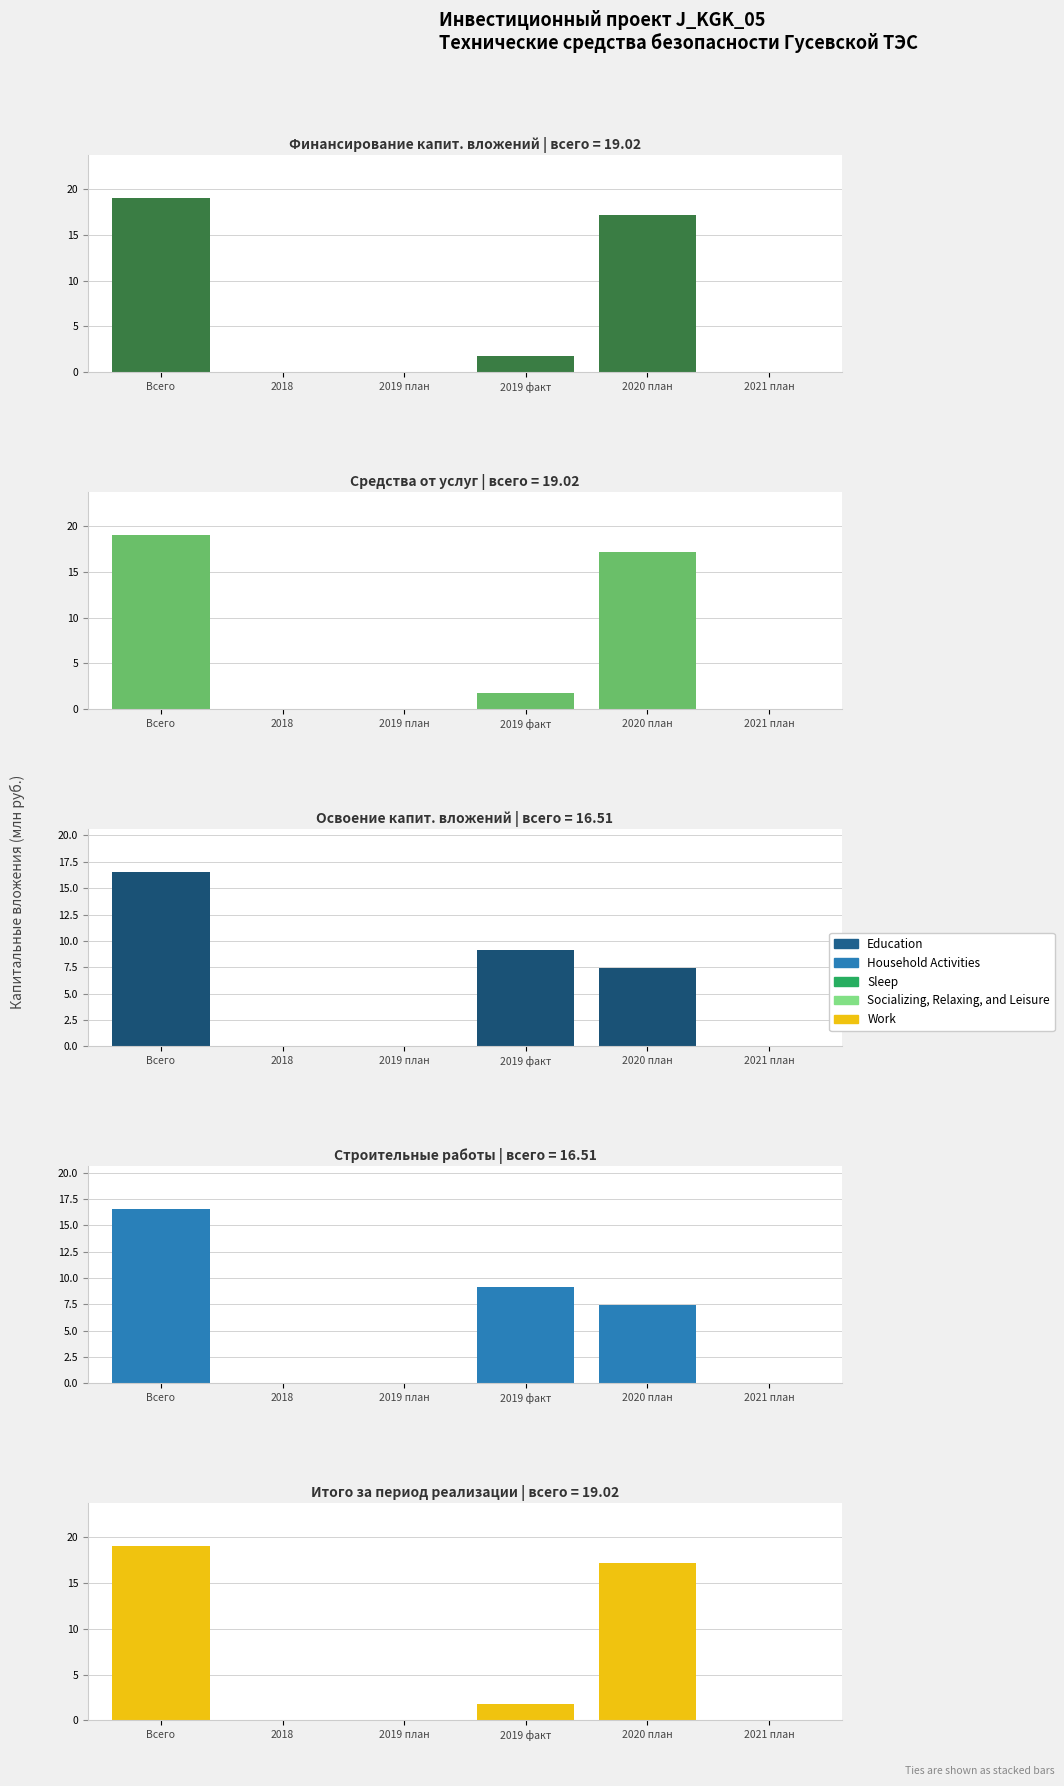

What is the label of the 3rd bar from the left?

2019 план